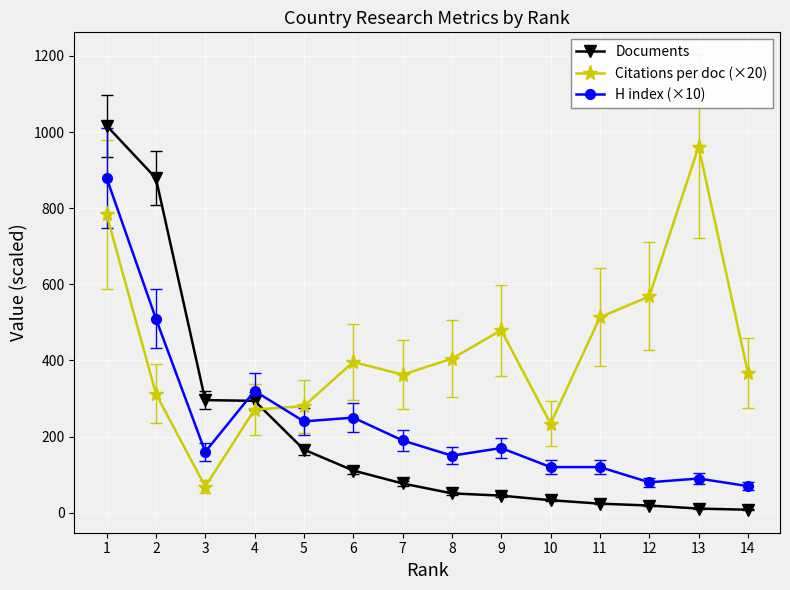

What is the greatest value displayed?

1017.0